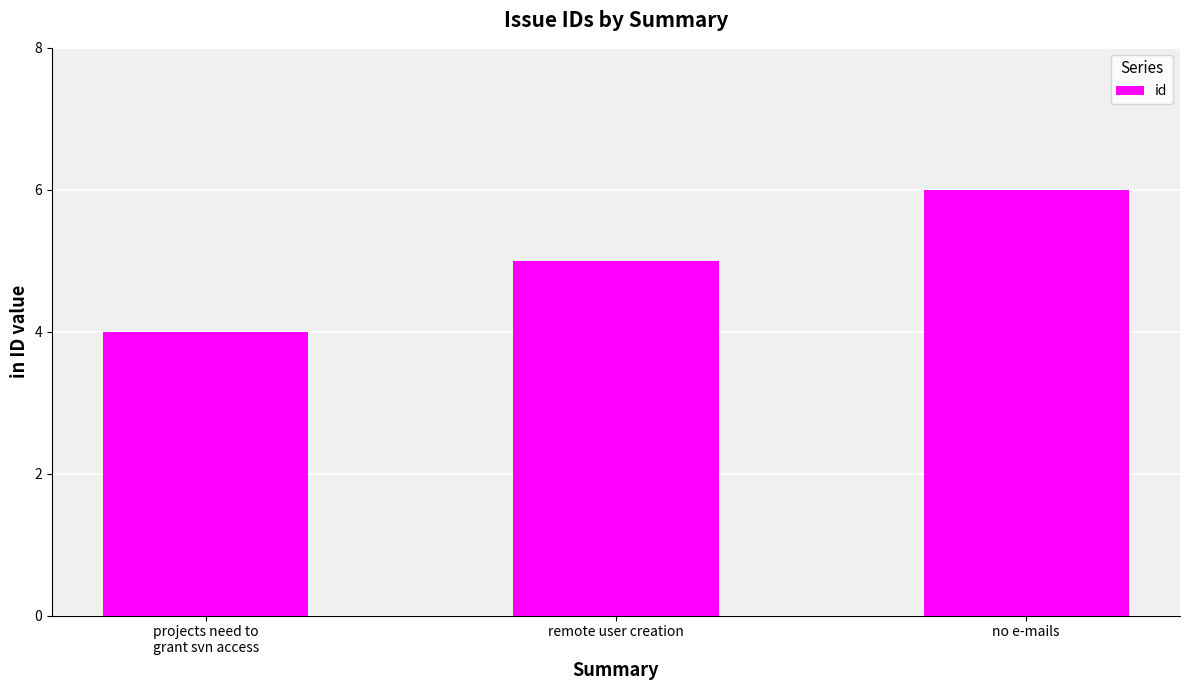

What is the sum of all values?

15